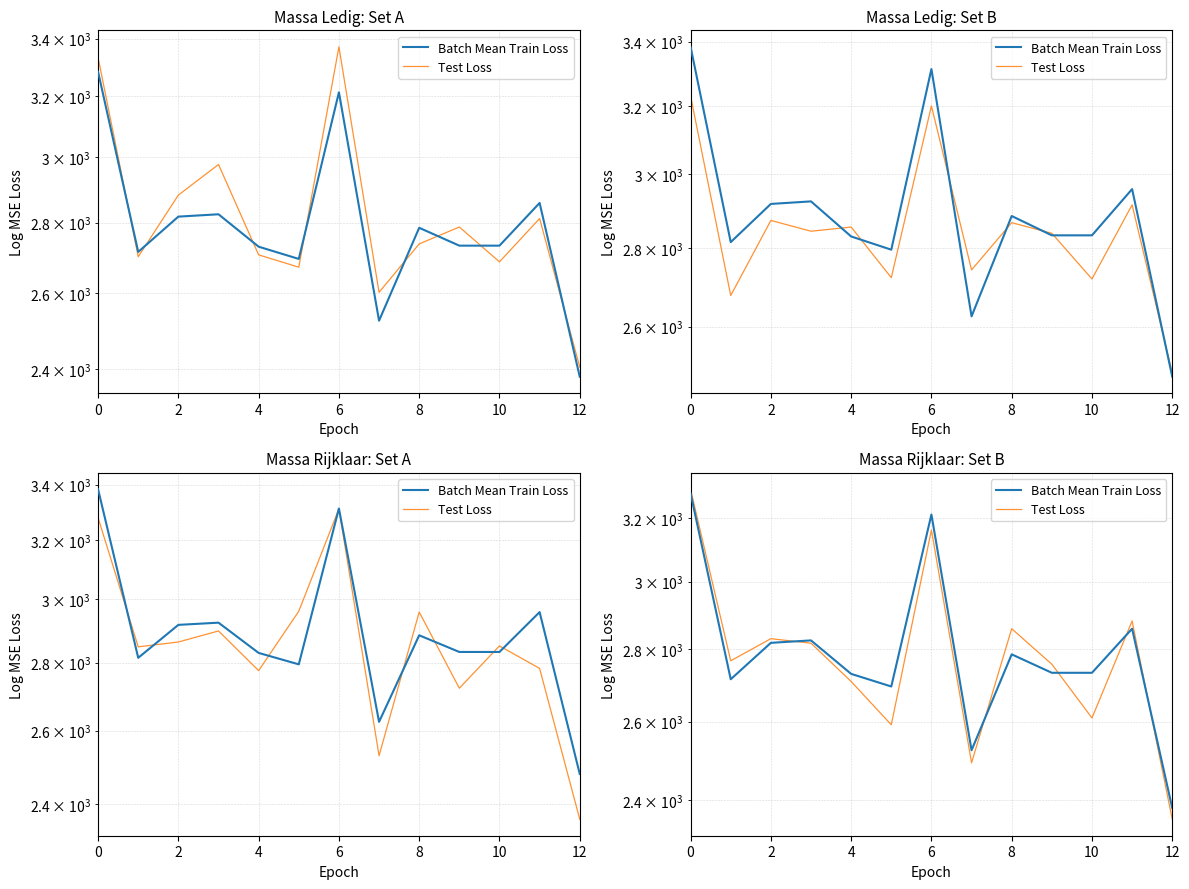

What is the difference between the second highest and second lowest values in the Test Loss series?

669.9